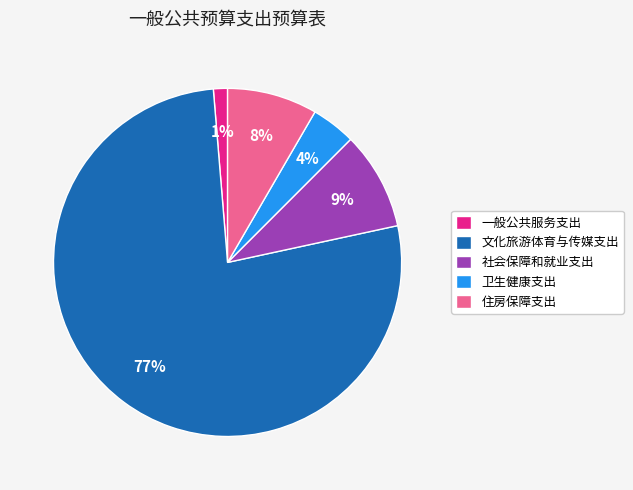

To the nearest percent, what percentage of the pie is 住房保障支出?

8%